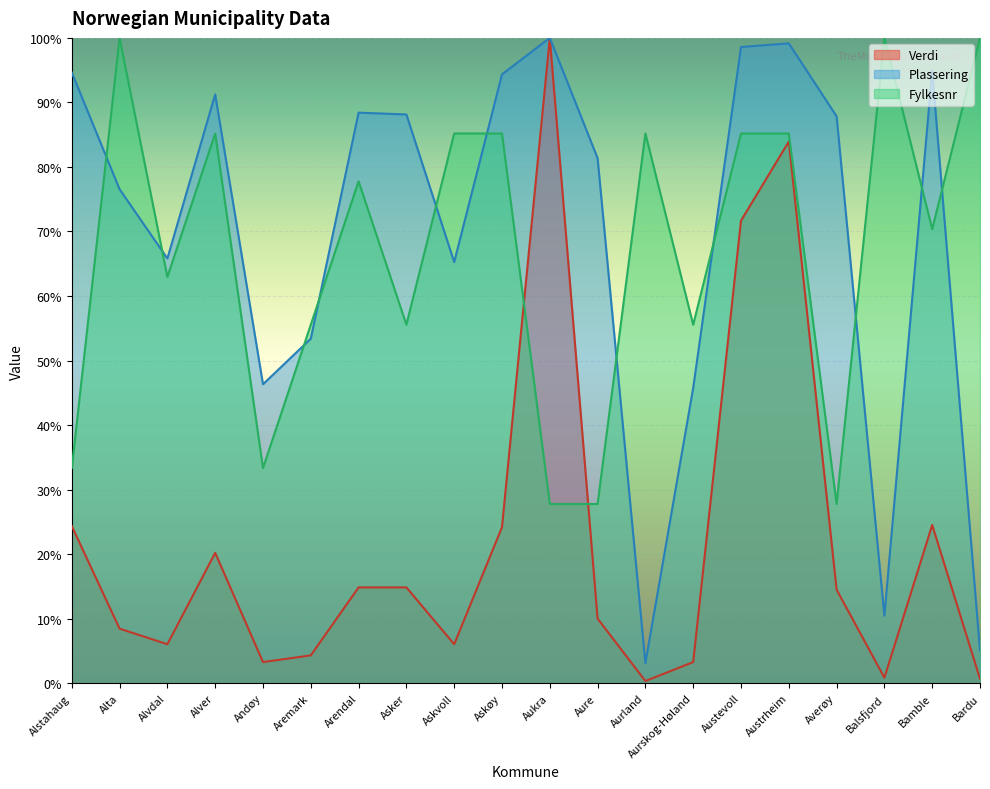

Where is Plassering nearest to the value 51?

Aremark